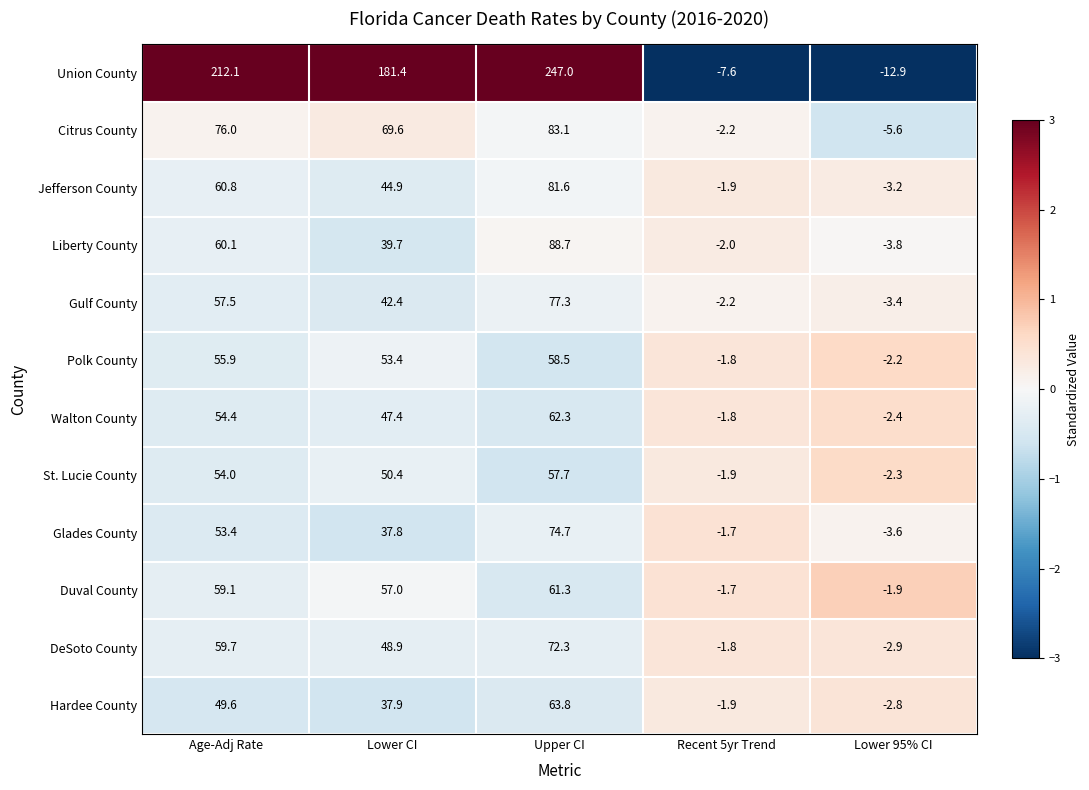

Which series has the largest total across all categories?

Union County